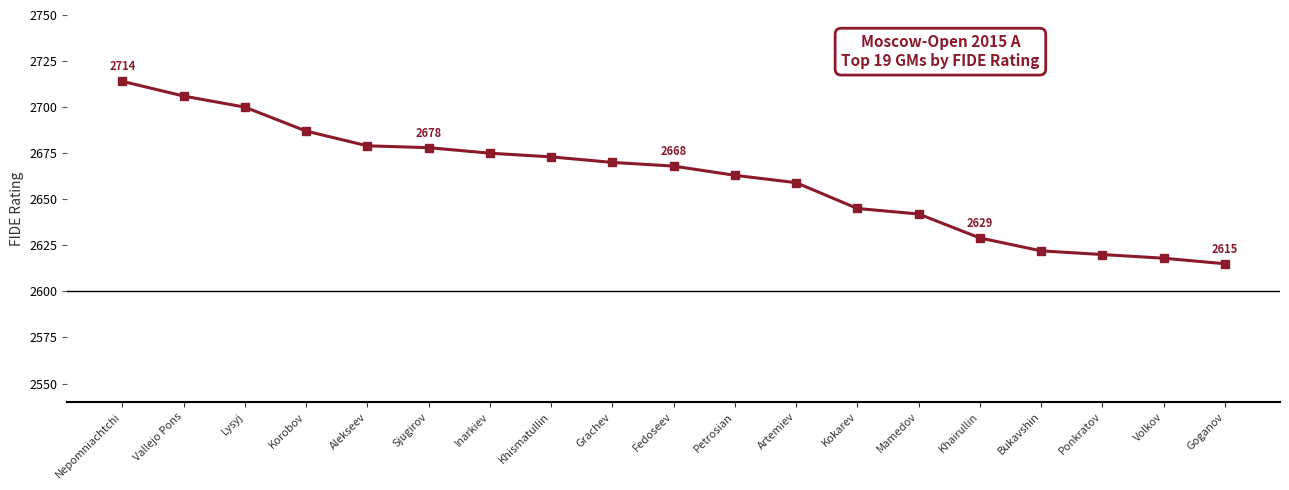

What is the maximum value shown in the chart?

2714